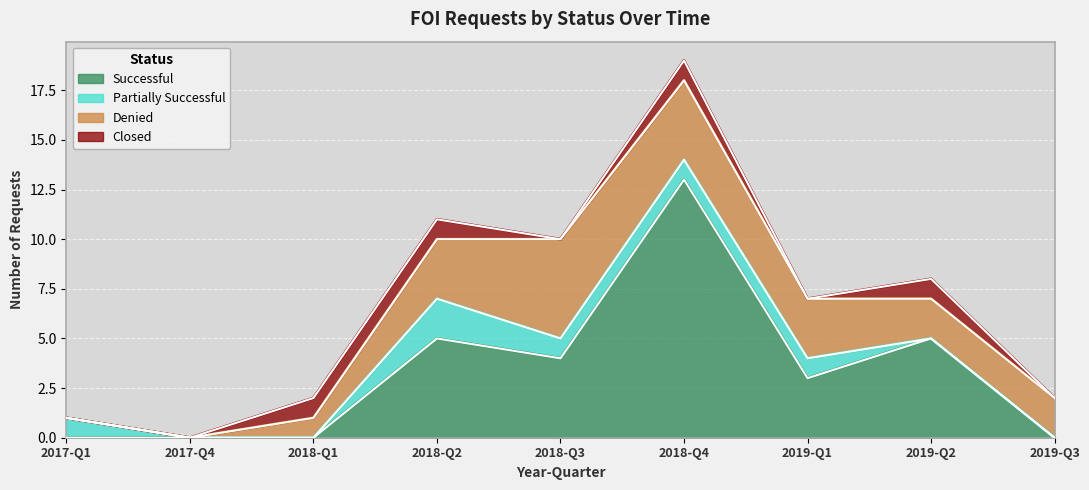

Rank the categories by Partially Successful value from highest to lowest.

2018-Q2, 2017-Q1, 2018-Q3, 2018-Q4, 2019-Q1, 2017-Q4, 2018-Q1, 2019-Q2, 2019-Q3